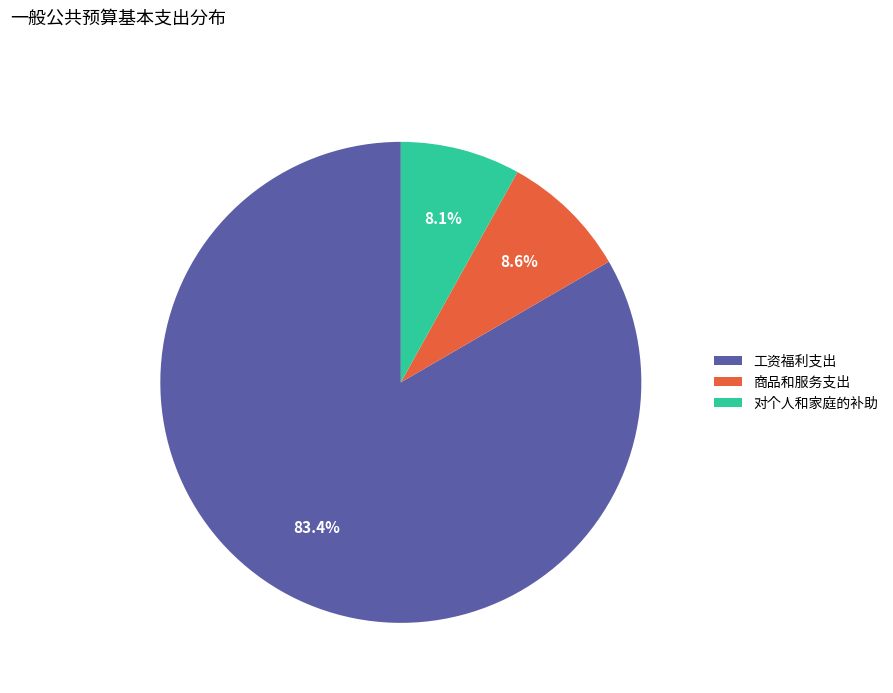

What is the smallest slice in the pie chart?

对个人和家庭的补助